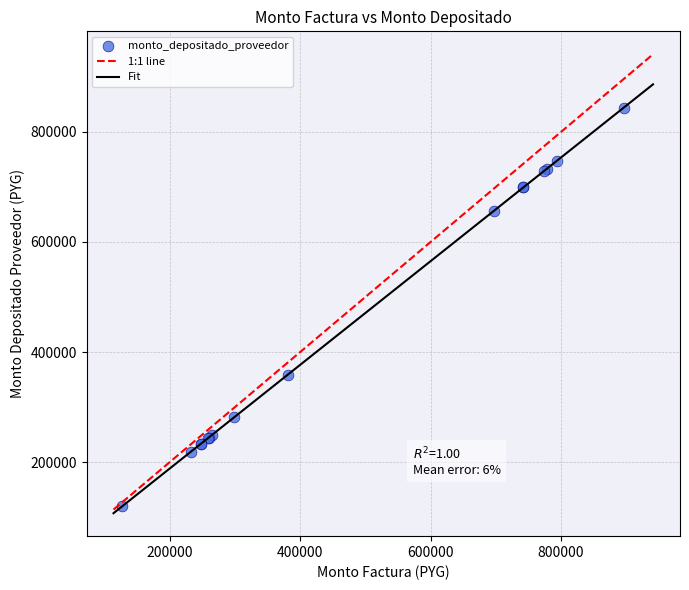

What Y value in the scatter plot is closest to 481901?

359037